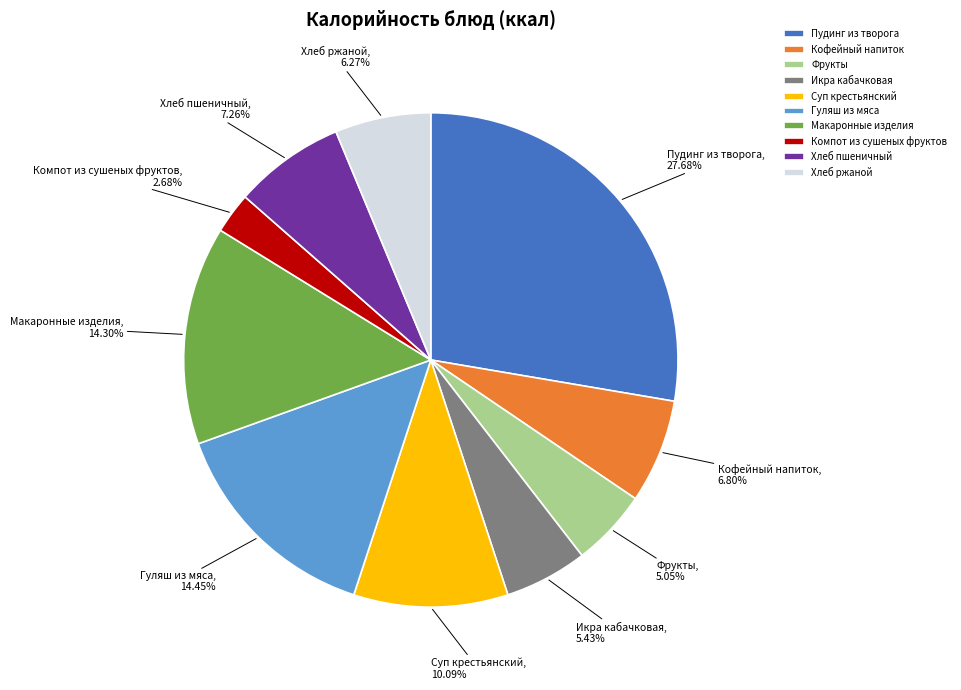

Which category has the biggest portion of the pie?

Пудинг из творога